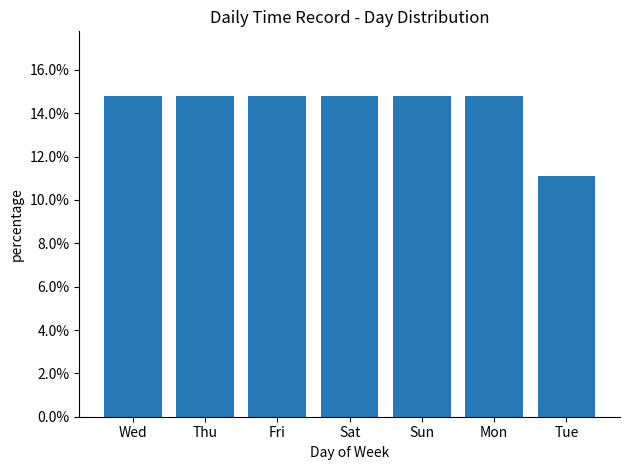

True or false: the data shows 5.3 at Sun.

False